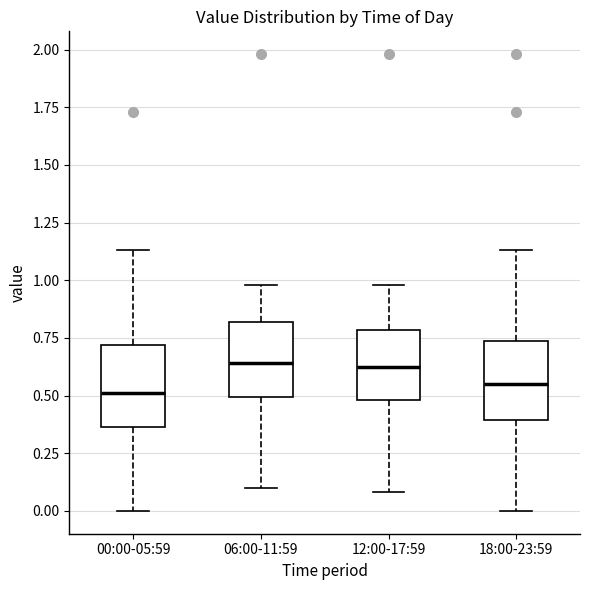

Where is the upper edge of the box for 00:00-05:59 on the y-axis? The values are not printed on the chart, so give them approximately, as read against the axis.

0.70